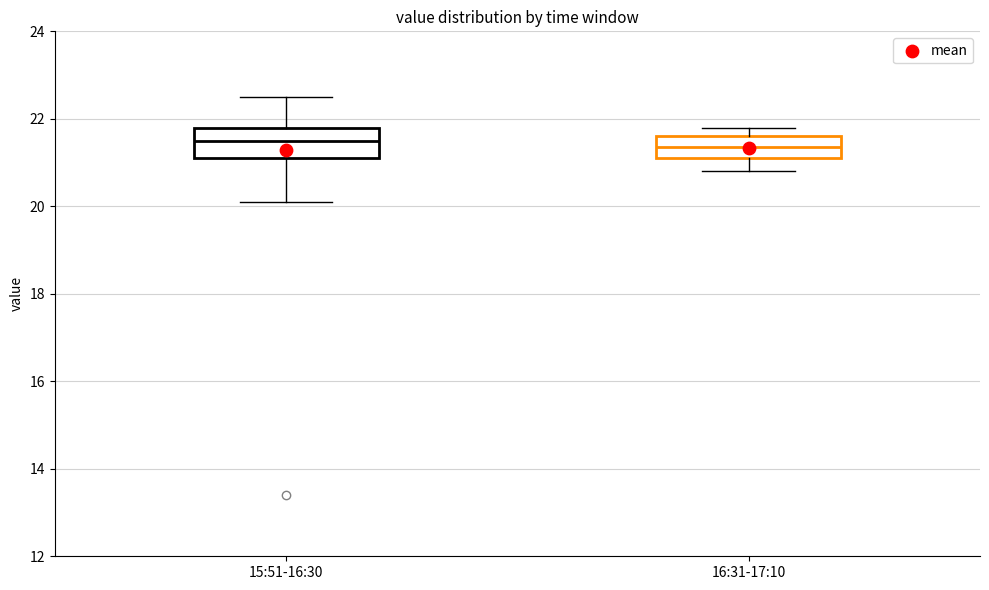

Reading left to right, transcribe this box plot: for each box, give where its median line is, the range the box spans, and where its two whiskers end, as read against the y-axis. The values are not printed on the chart, so give them approximately, as read against the axis.

15:51-16:30: median 21.6, box 21.2 to 21.8, whiskers 20.2 to 22.6
16:31-17:10: median 21.4, box 21.2 to 21.6, whiskers 20.8 to 21.8